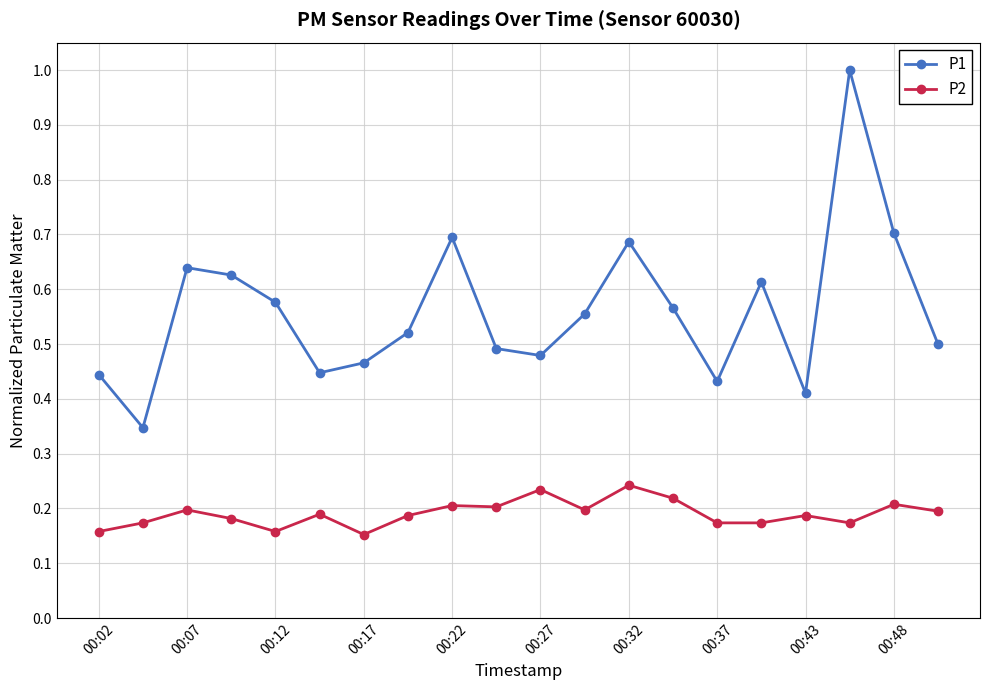

What is the maximum value for P1?

1.0